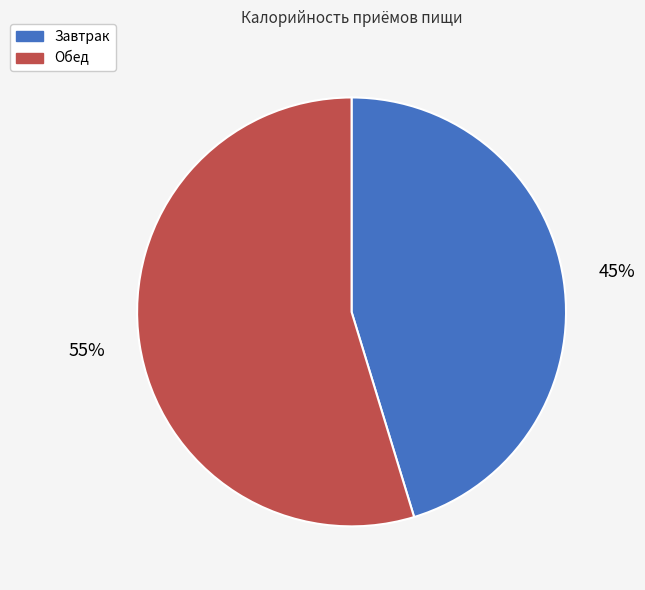

Approximately how many times larger is the value at Завтрак compared to Обед?

0.8